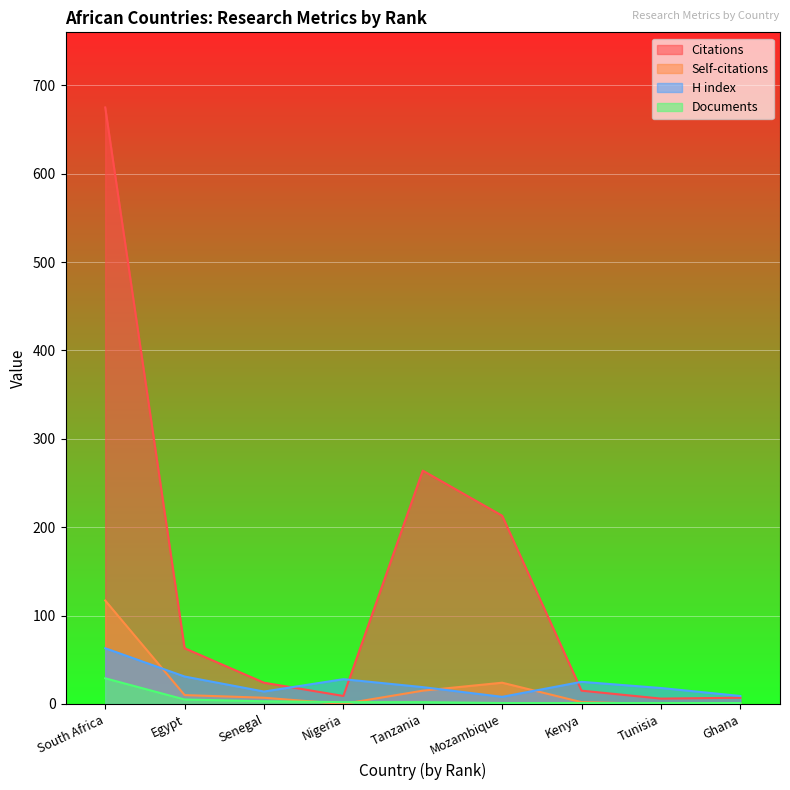

What is the average value of the Documents series?

5